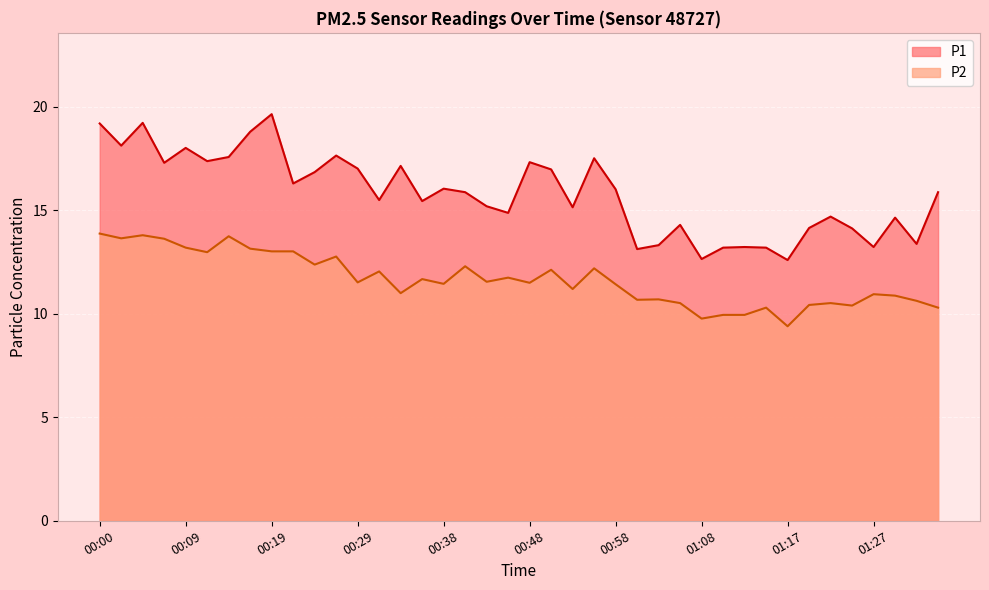

What value does the P2 series have at 00:02?

13.7